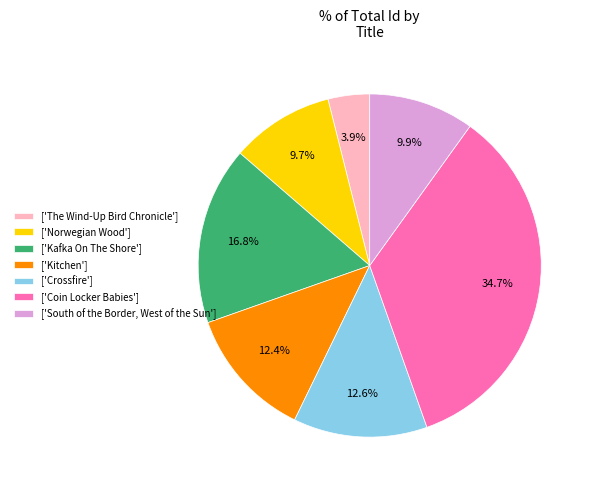

How many slices are in this pie chart?

7